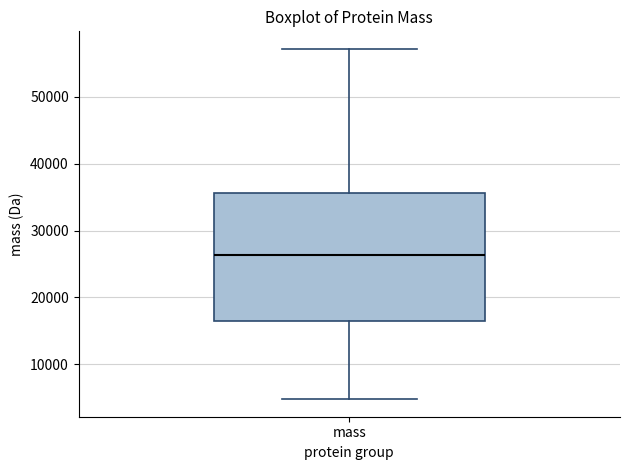

Where is the lower edge of the box for mass on the y-axis? The values are not printed on the chart, so give them approximately, as read against the axis.

16000